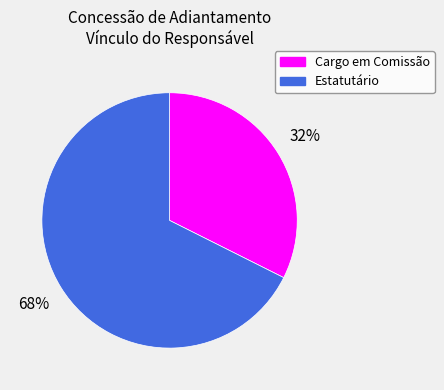

To the nearest percent, what is the combined percentage of Estatutário and Cargo em Comissão?

100%